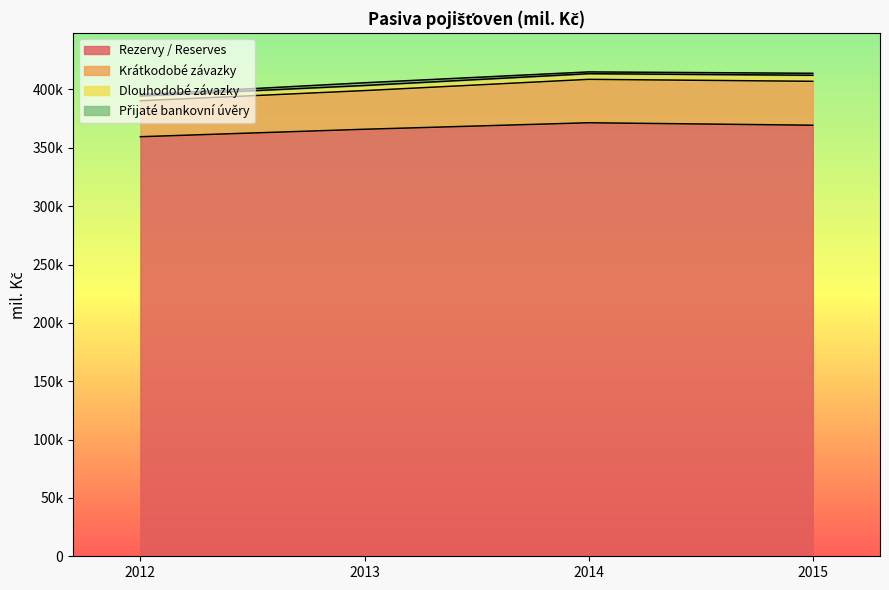

Does the chart display data point markers on the line(s)?

No